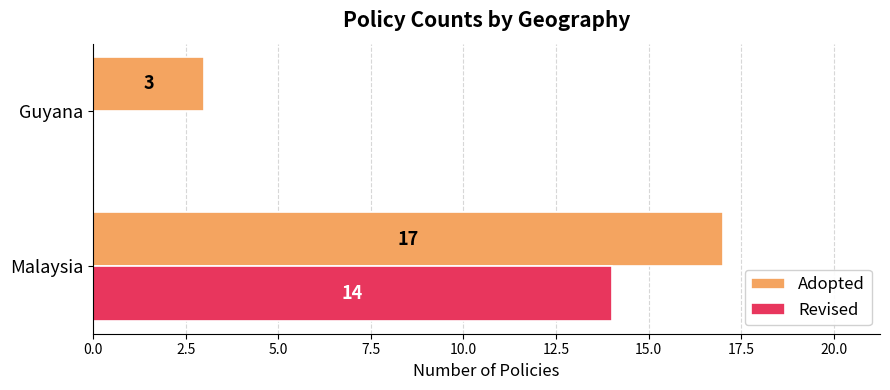

Which series has the largest total across all categories?

Adopted